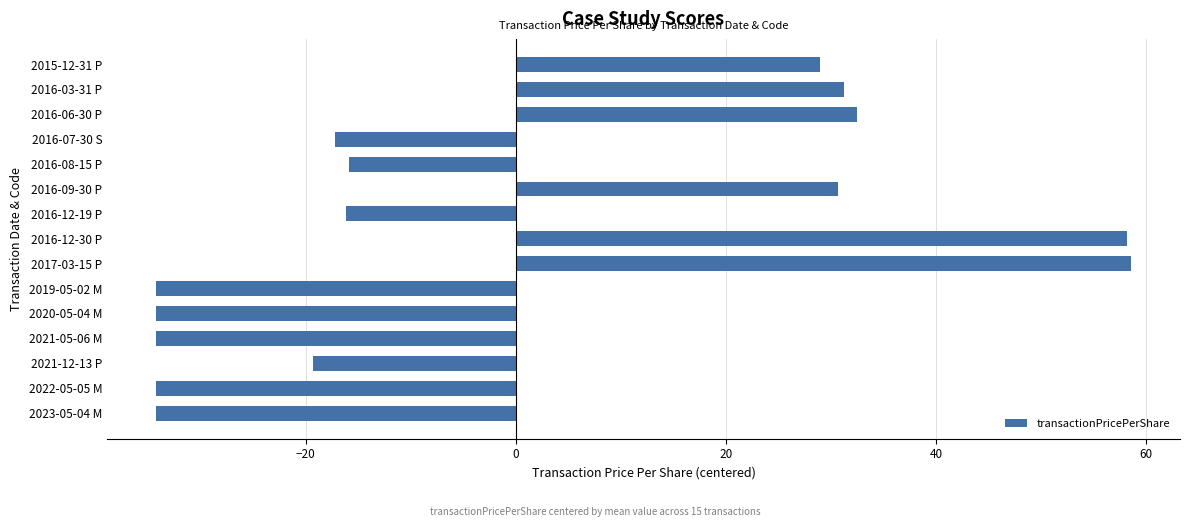

What is the change in value from 2017-03-15 P to 2016-08-15 P?

-74.5